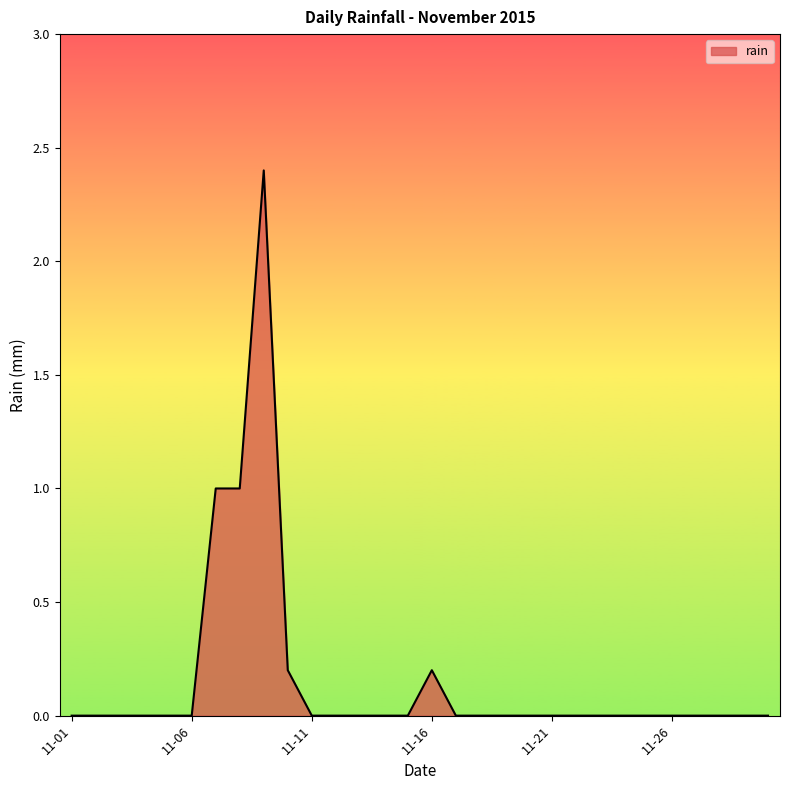

What is the greatest value displayed?

2.4